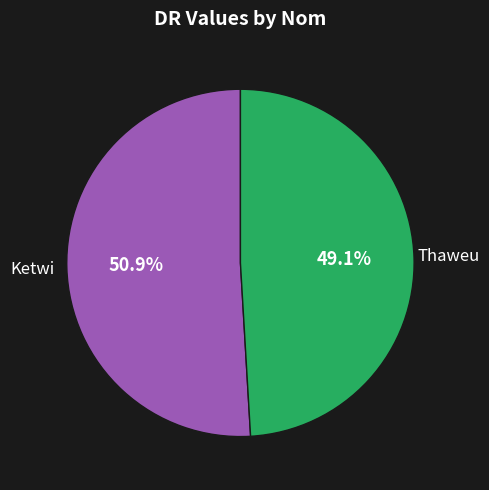

Count the number of slices in the pie.

2